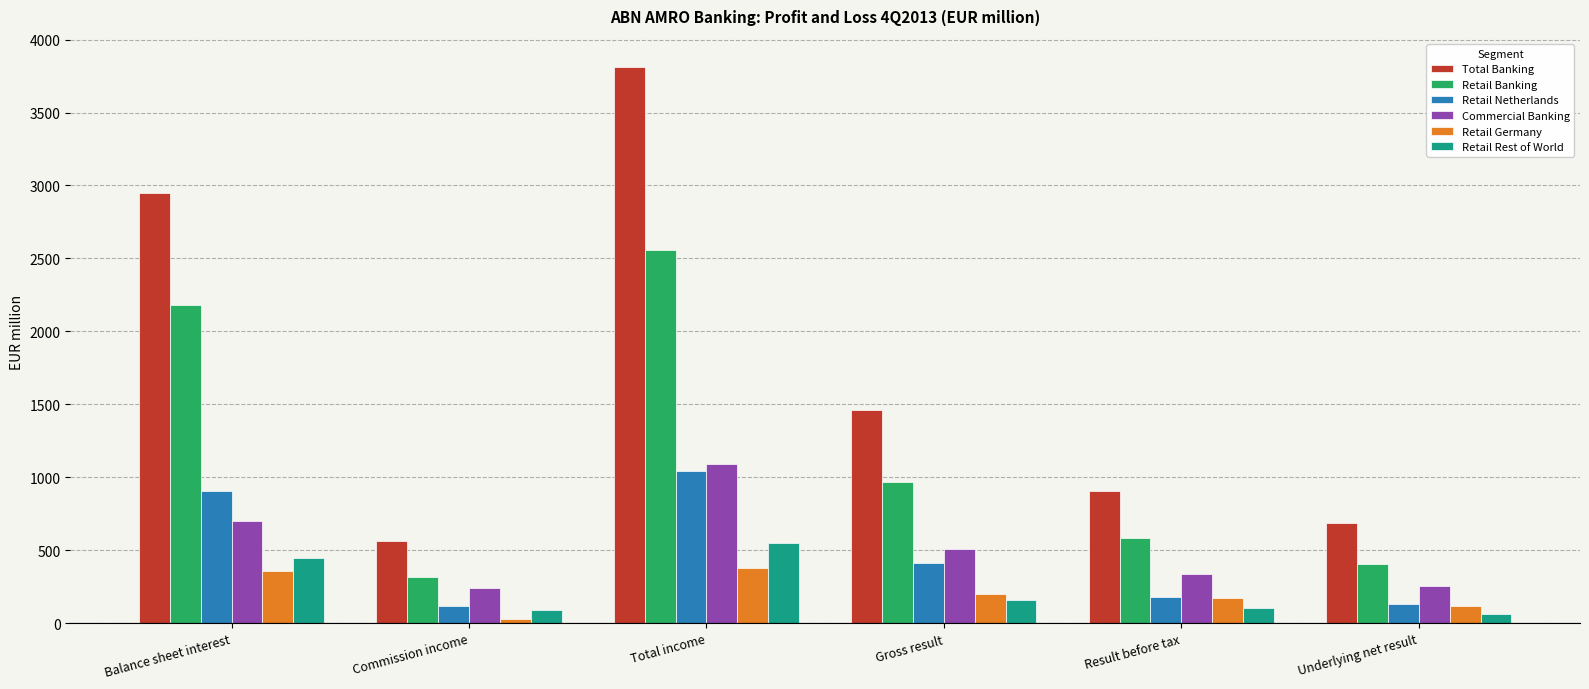

At how many categories does at least one series exceed 1539?

2